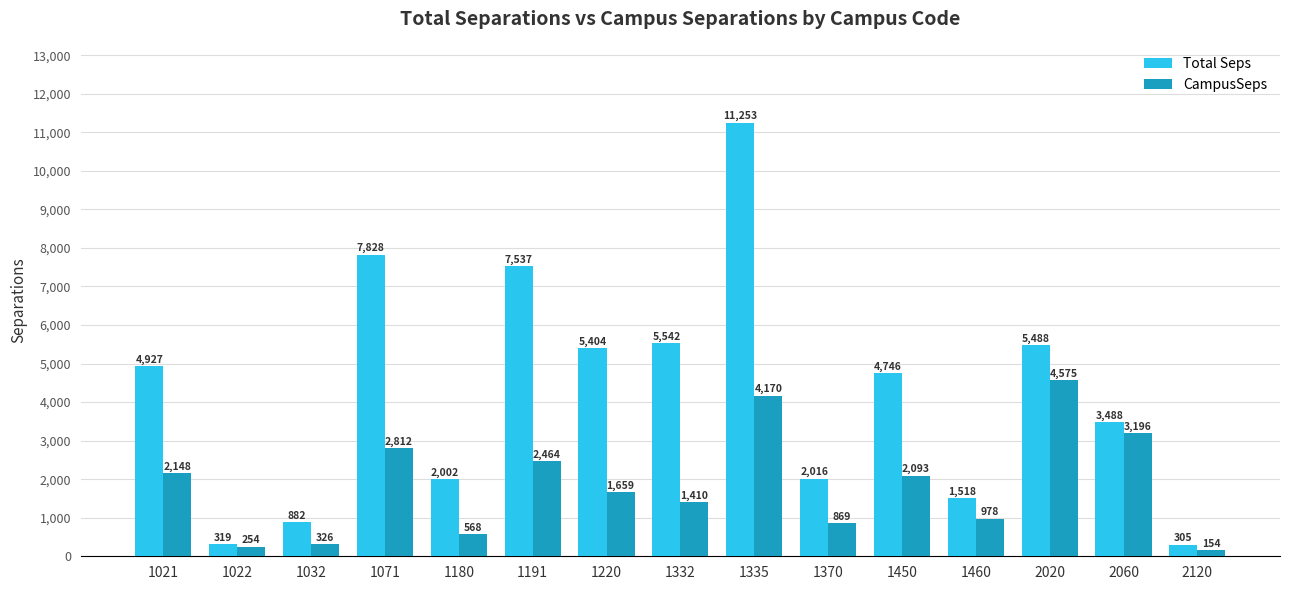

List the series in order of their peak value, highest first.

Total Seps, CampusSeps